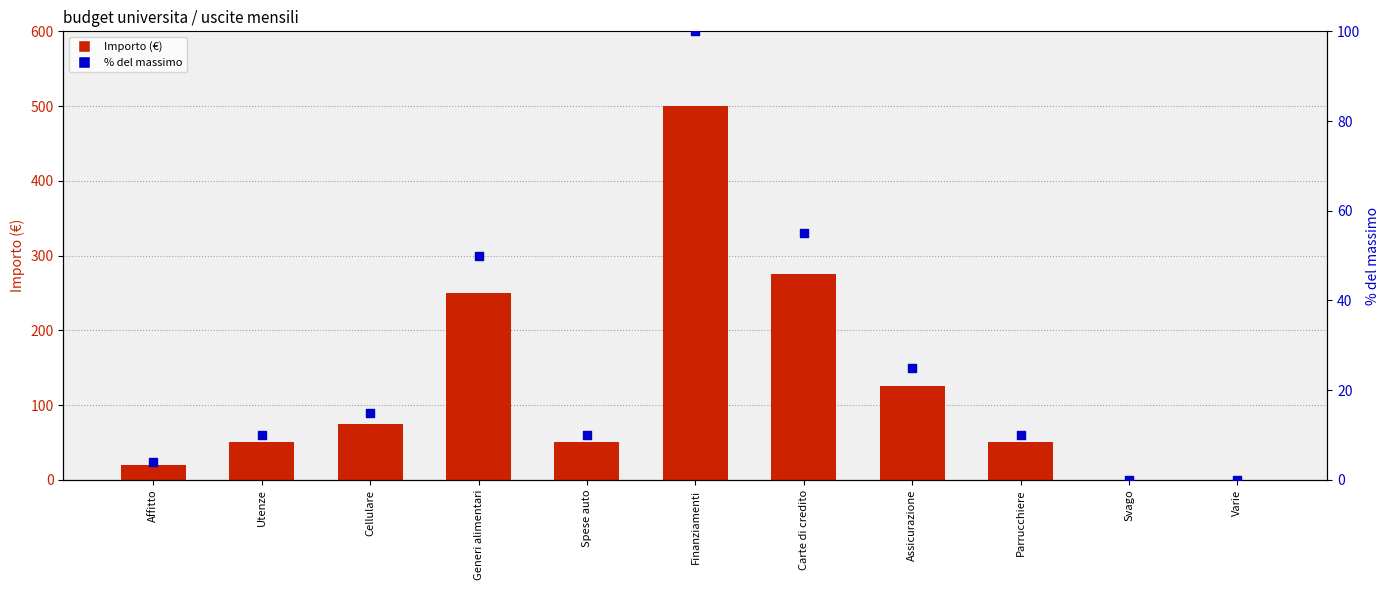

What is the total value across all series at Parrucchiere?

60.0